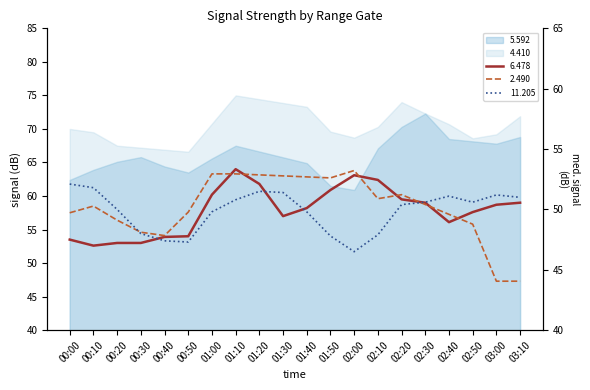

What is the difference between the second highest and second lowest values?

10.1